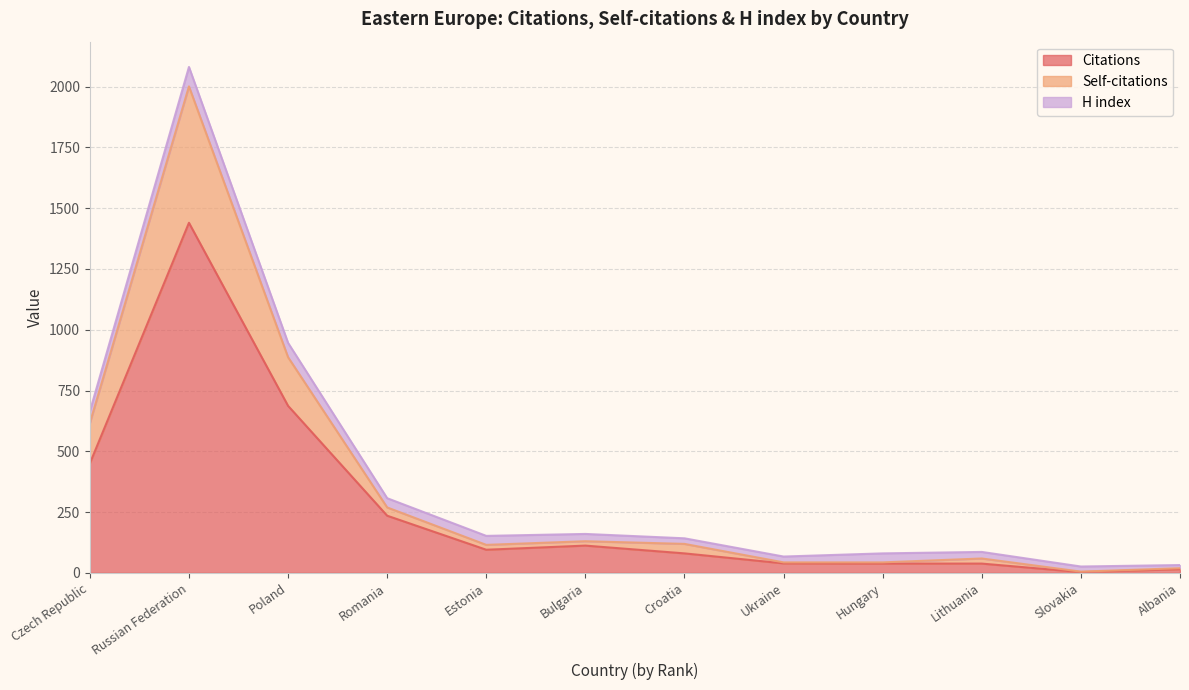

True or false: Citations and Self-citations intersect in this chart.

False